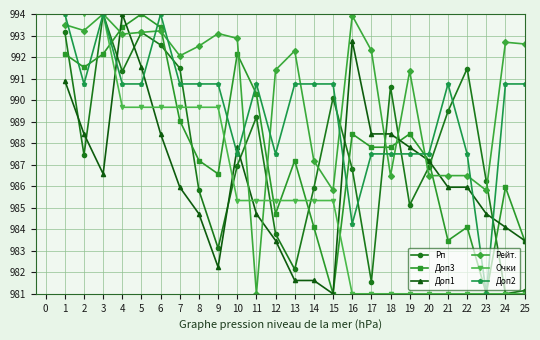

At how many categories does at least one series exceed 987?

24